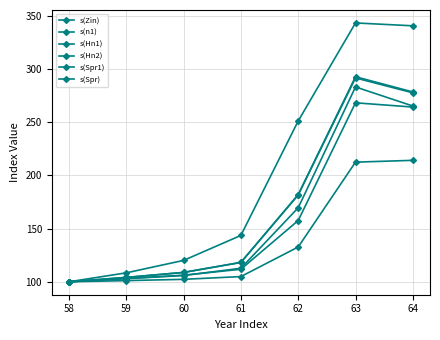

How many lines are shown in the chart?

6